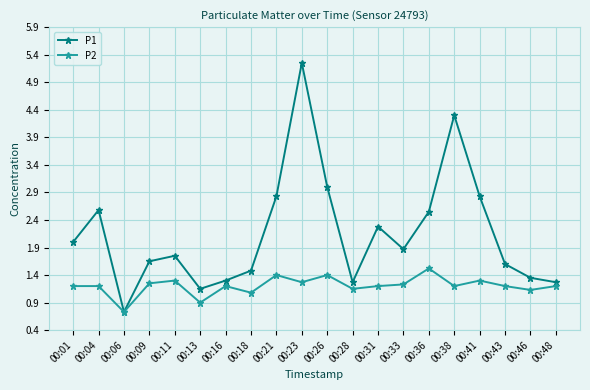

Which series has the largest range (max minus min)?

P1